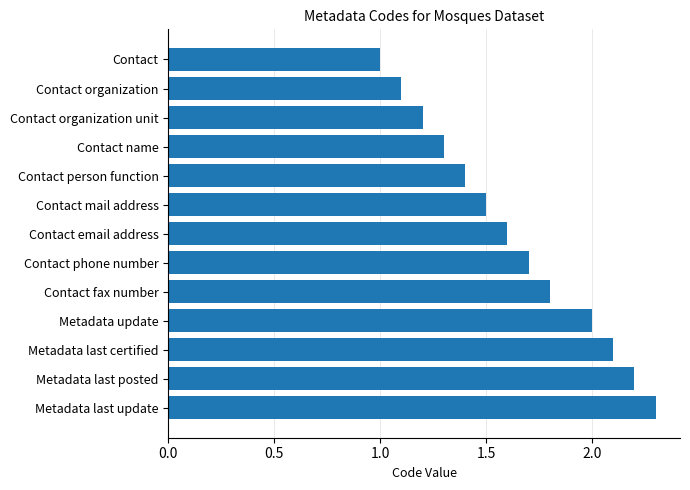

True or false: the data shows 1.6 at Contact email address.

True